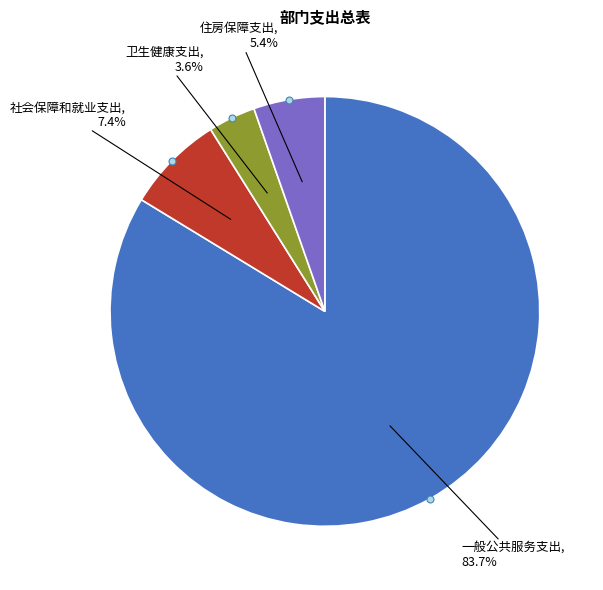

Does any single category account for the majority?

Yes